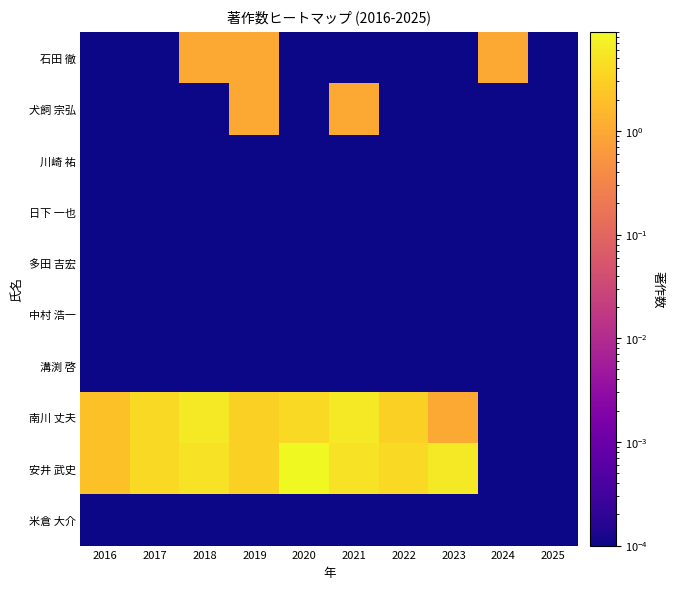

Reading left to right, extract all data points from this chart.

石田 徹: 2016=0.0	2017=0.0	2018=1.0	2019=1.0	2020=0.0	2021=0.0	2022=0.0	2023=0.0	2024=1.0	2025=0.0
犬飼 宗弘: 2016=0.0	2017=0.0	2018=0.0	2019=1.0	2020=0.0	2021=1.0	2022=0.0	2023=0.0	2024=0.0	2025=0.0
川崎 祐: 2016=0.0	2017=0.0	2018=0.0	2019=0.0	2020=0.0	2021=0.0	2022=0.0	2023=0.0	2024=0.0	2025=0.0
日下 一也: 2016=0.0	2017=0.0	2018=0.0	2019=0.0	2020=0.0	2021=0.0	2022=0.0	2023=0.0	2024=0.0	2025=0.0
多田 吉宏: 2016=0.0	2017=0.0	2018=0.0	2019=0.0	2020=0.0	2021=0.0	2022=0.0	2023=0.0	2024=0.0	2025=0.0
中村 浩一: 2016=0.0	2017=0.0	2018=0.0	2019=0.0	2020=0.0	2021=0.0	2022=0.0	2023=0.0	2024=0.0	2025=0.0
溝渕 啓: 2016=0.0	2017=0.0	2018=0.0	2019=0.0	2020=0.0	2021=0.0	2022=0.0	2023=0.0	2024=0.0	2025=0.0
南川 丈夫: 2016=2.0	2017=4.0	2018=6.0	2019=3.0	2020=4.0	2021=6.0	2022=3.0	2023=1.0	2024=0.0	2025=0.0
安井 武史: 2016=2.0	2017=4.0	2018=5.0	2019=3.0	2020=9.0	2021=5.0	2022=4.0	2023=6.0	2024=0.0	2025=0.0
米倉 大介: 2016=0.0	2017=0.0	2018=0.0	2019=0.0	2020=0.0	2021=0.0	2022=0.0	2023=0.0	2024=0.0	2025=0.0